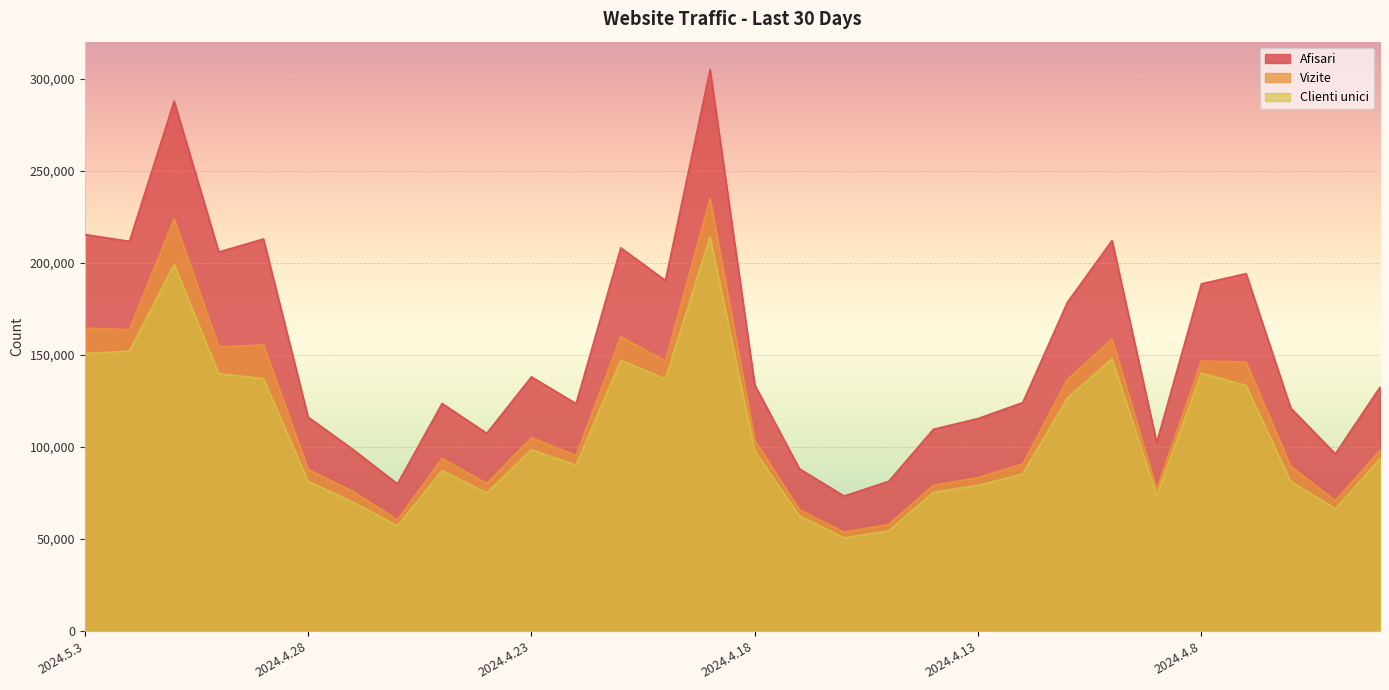

Reading left to right, transcribe all the data shown in this chart.

Afisari: 215346	211624	287709	205847	212896	116197	98726	79971	123600	107407	138048	123513	208091	190373	304902	133698	88163	73370	81353	109587	115419	124100	178515	212064	102375	188546	194113	121144	96260	132484
Vizite: 164496	163695	223841	154318	155446	87784	75906	60403	93817	80137	105080	95325	159833	146626	234959	103682	66021	53737	57952	79126	83407	90753	136660	158607	77223	146643	146159	89603	70722	98249
Clienti unici: 150729	152045	198940	139827	137066	81342	70139	57116	87191	75105	98562	90116	147116	136903	214117	97831	62630	50652	54519	75379	79097	85389	126543	147874	73762	140137	133359	81329	66460	93615